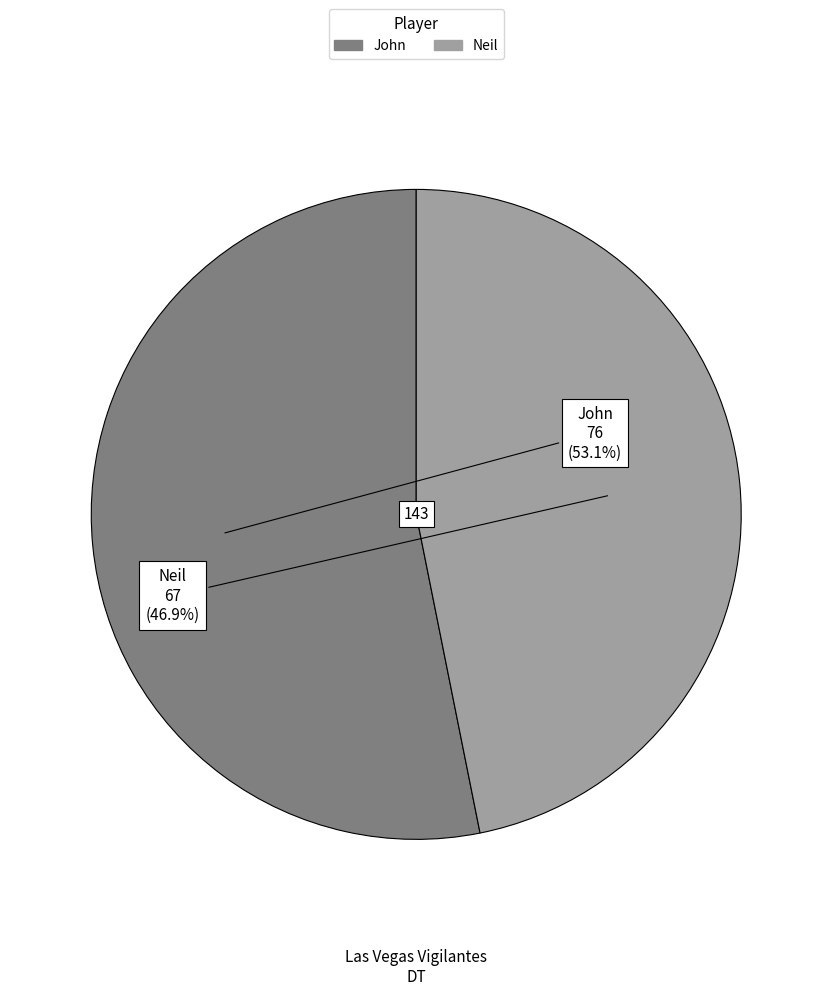

To the nearest percent, what percentage of the pie is Neil?

47%